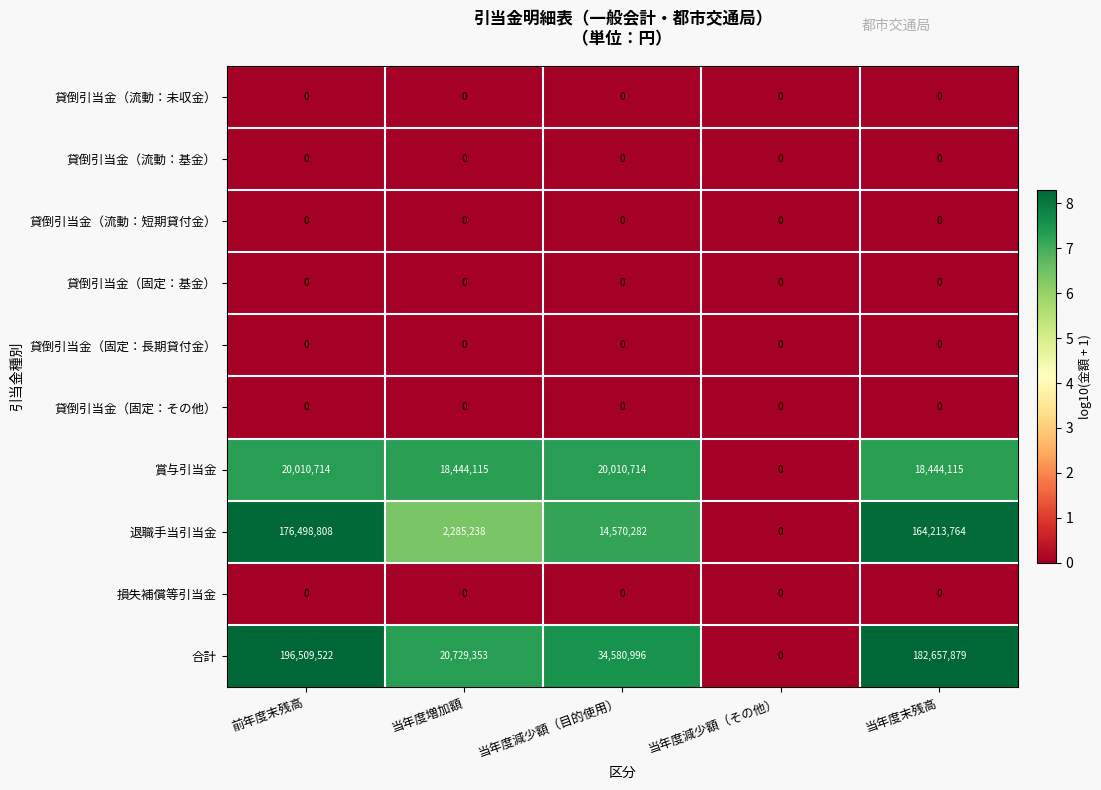

What is the greatest value displayed?

196509522